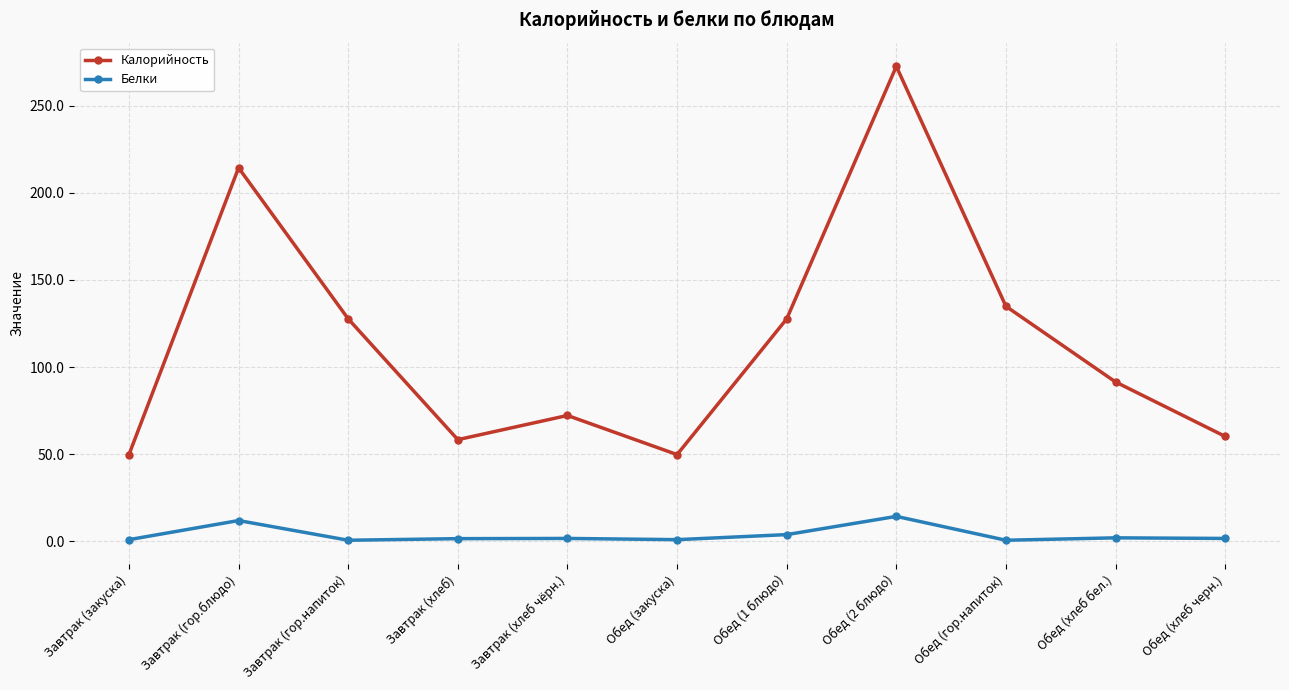

Which series has the largest total across all categories?

Калорийность